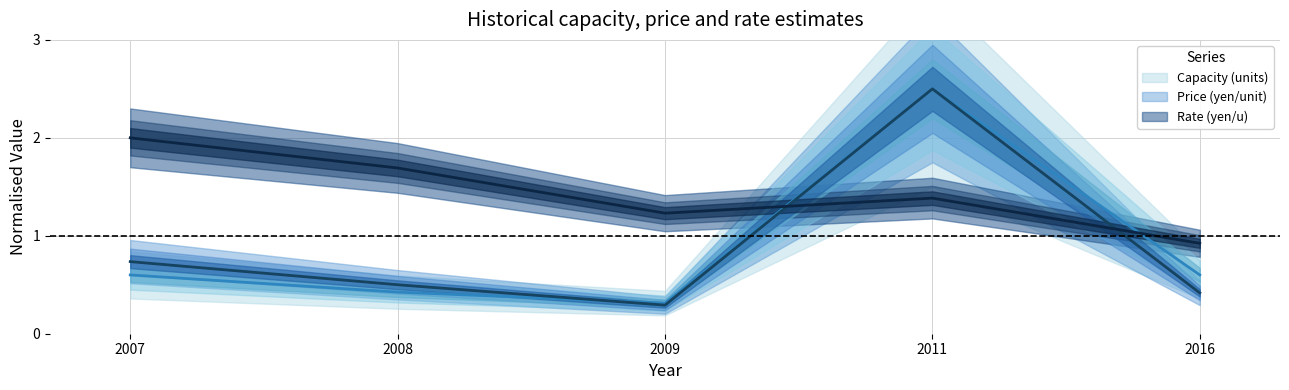

Which category has the highest value across all series?

2011